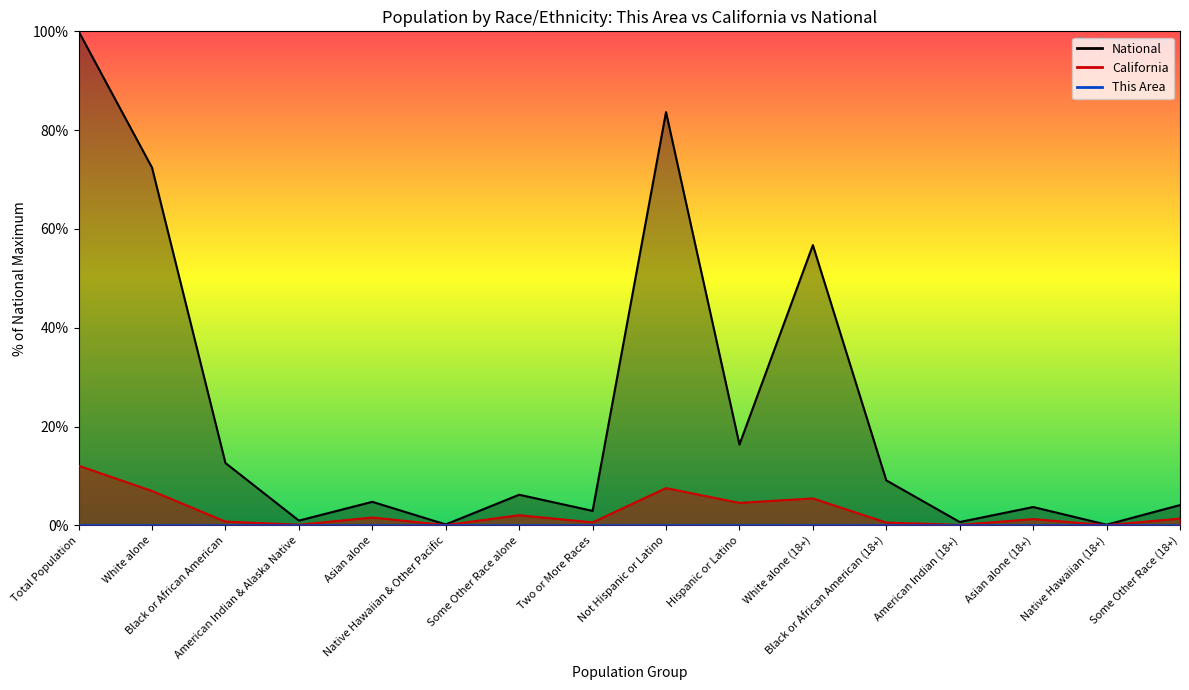

Reading left to right, list all the values displayed in this chart.

This Area: 0.0	0.0	0.0	0.0	0.0	0.0	0.0	0.0	0.0	0.0	0.0	0.0	0.0	0.0	0.0	0.0
California: 12.1	6.9	0.7	0.1	1.6	0.0	2.0	0.6	7.5	4.5	5.4	0.6	0.1	1.3	0.0	1.4
National: 100.0	72.4	12.6	0.9	4.8	0.2	6.2	2.9	83.7	16.3	56.7	9.1	0.7	3.7	0.1	4.1